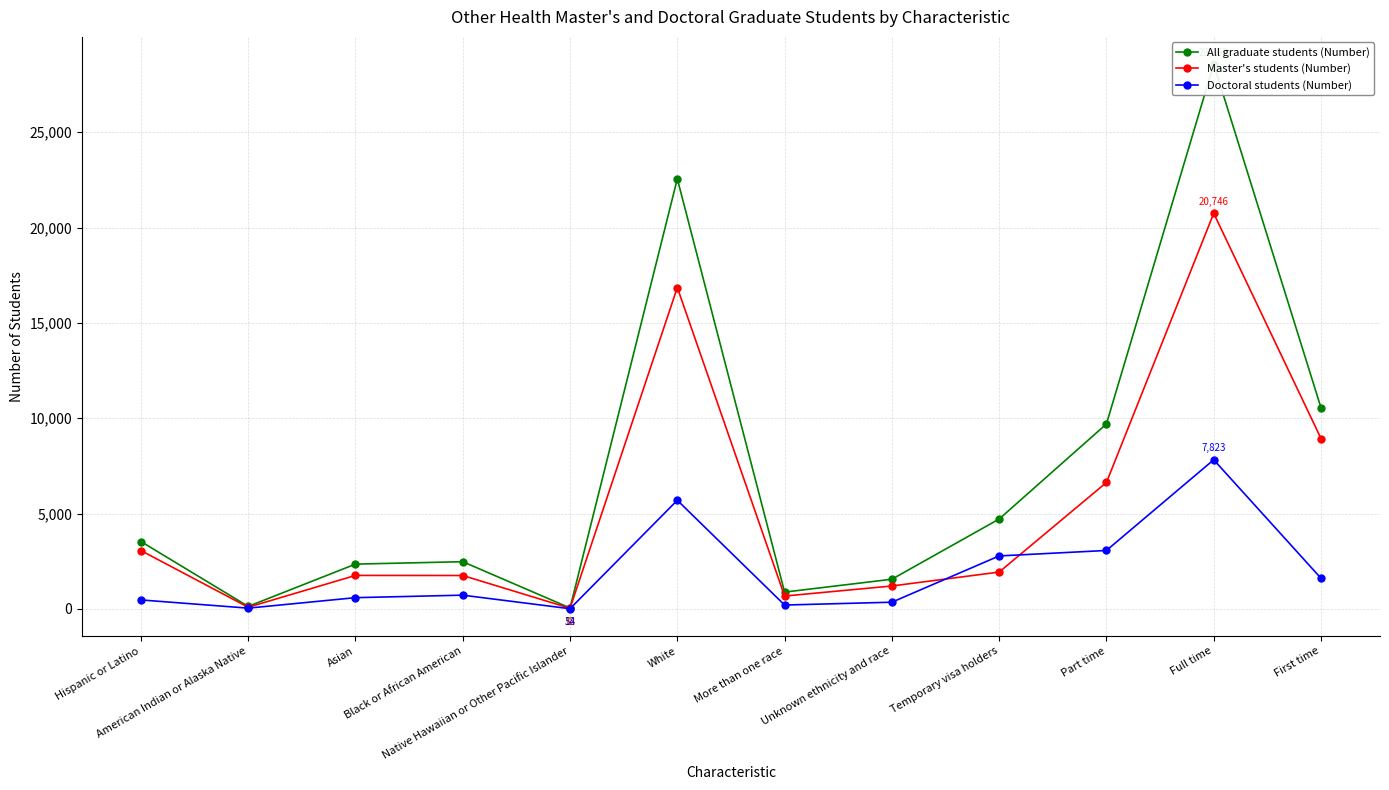

At how many categories does at least one series exceed 17167?

2